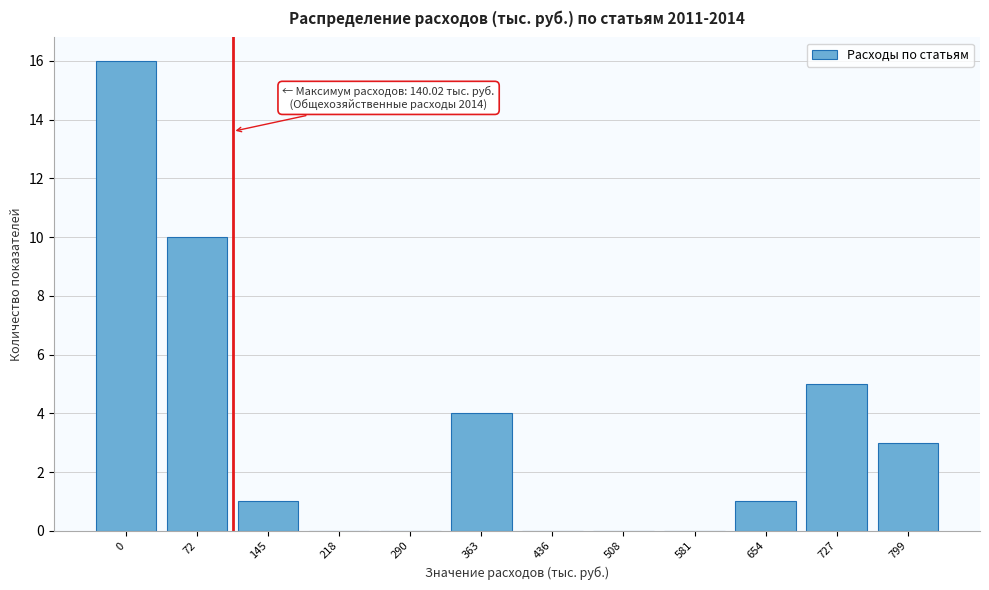

Reading right to left, what are all the values shown in this chart?

799=3	727=5	654=1	581=0	508=0	436=0	363=4	290=0	218=0	145=1	72=10	0=16